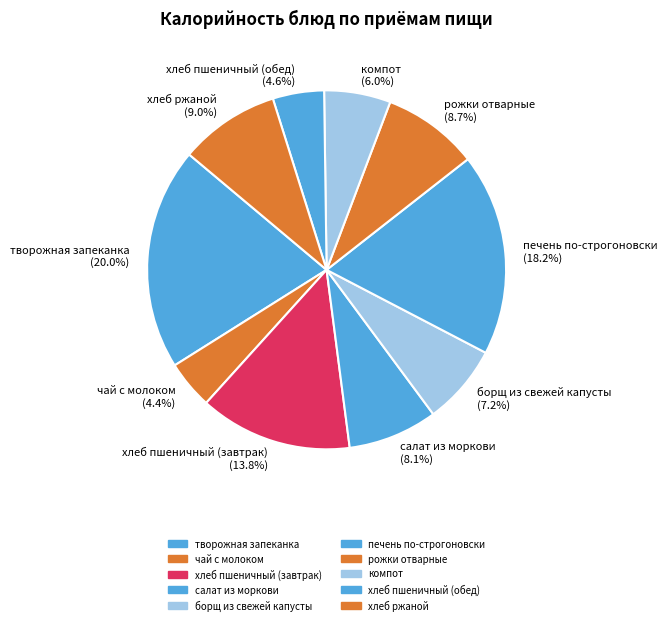

How many slices are in this pie chart?

10